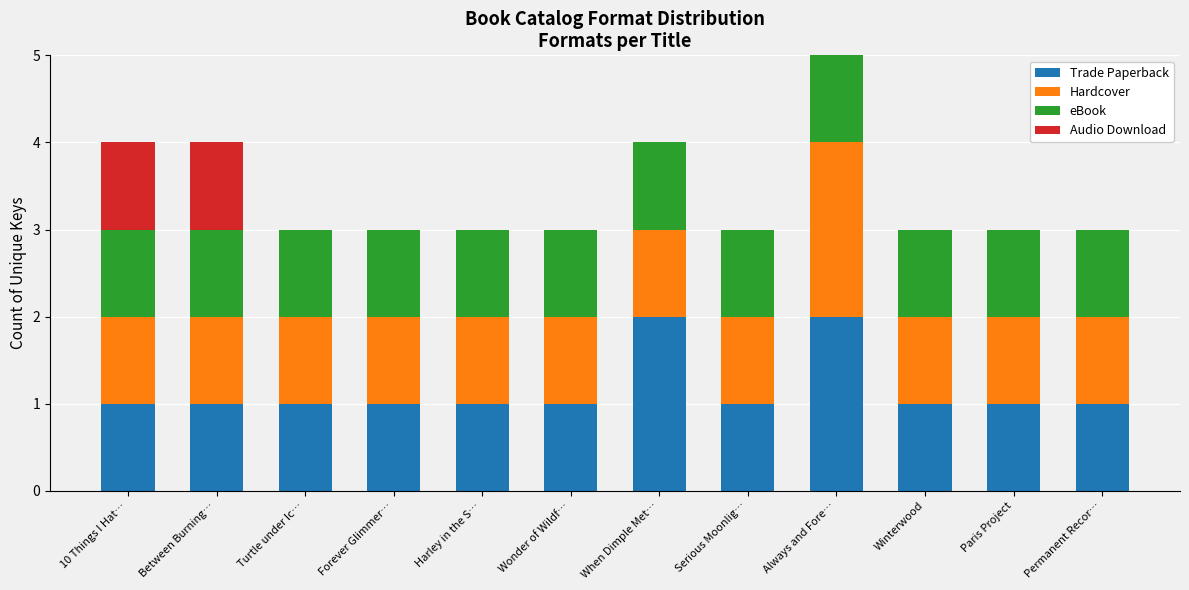

At which category is the sum across all series the highest?

Always and Fore…